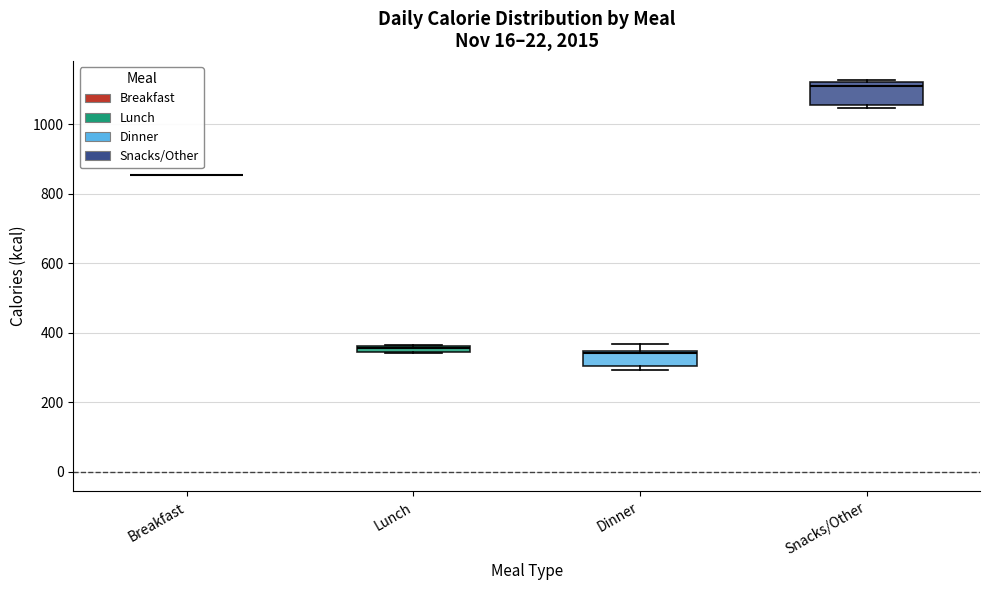

Where is the upper edge of the box for Dinner on the y-axis? The values are not printed on the chart, so give them approximately, as read against the axis.

340